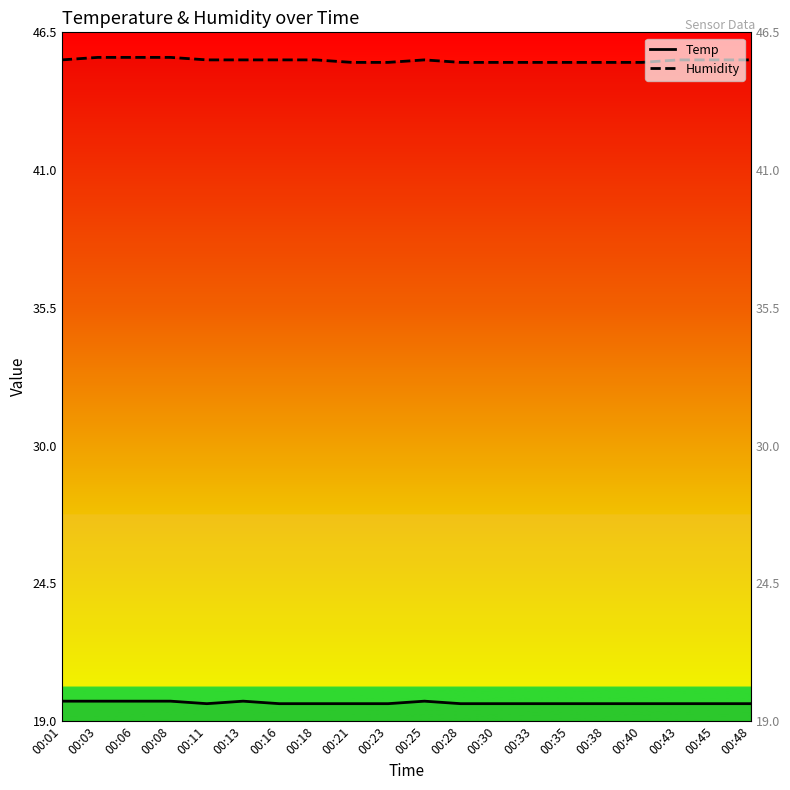

List the labels in order of Humidity value, largest first.

00:03, 00:06, 00:08, 00:01, 00:11, 00:13, 00:16, 00:18, 00:25, 00:43, 00:45, 00:48, 00:21, 00:23, 00:28, 00:30, 00:33, 00:35, 00:38, 00:40